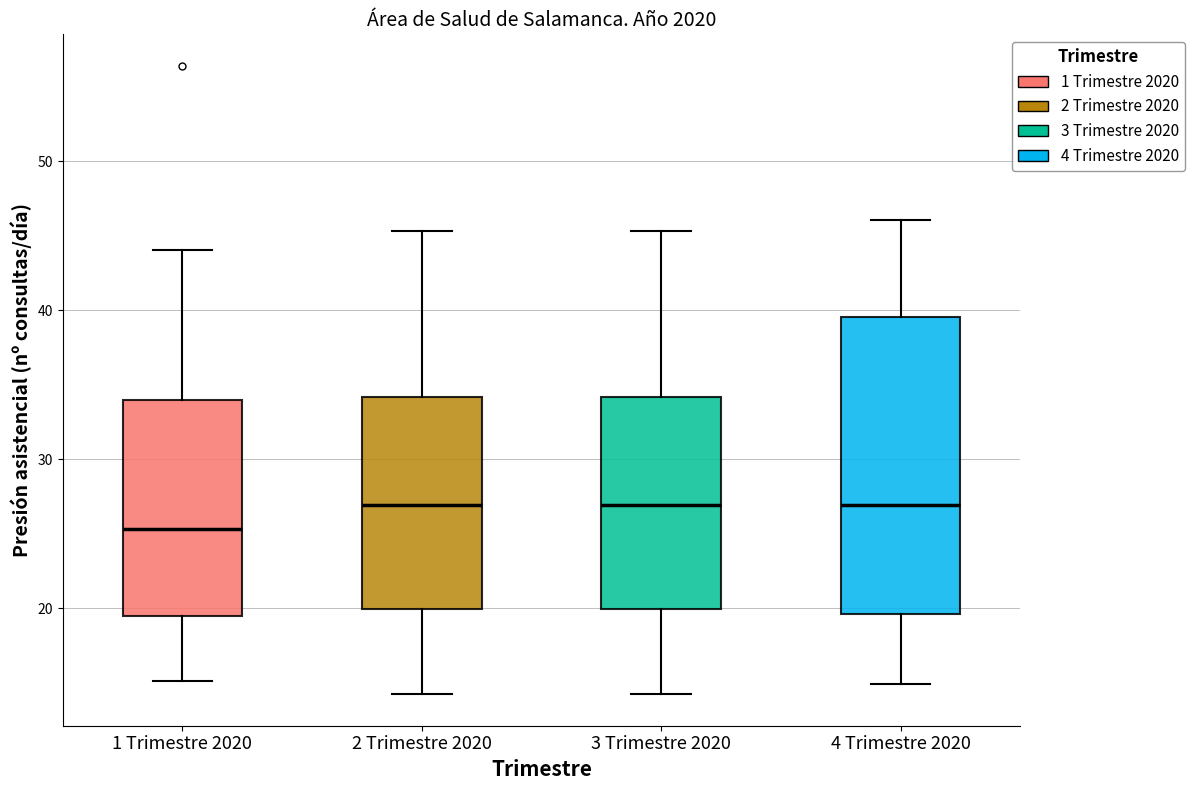

Reading left to right, transcribe this box plot: for each box, give where its median line is, the range the box spans, and where its two whiskers end, as read against the y-axis. The values are not printed on the chart, so give them approximately, as read against the axis.

1 Trimestre 2020: median 25, box 19 to 34, whiskers 15 to 44
2 Trimestre 2020: median 27, box 20 to 34, whiskers 14 to 45
3 Trimestre 2020: median 27, box 20 to 34, whiskers 14 to 45
4 Trimestre 2020: median 27, box 20 to 40, whiskers 15 to 46